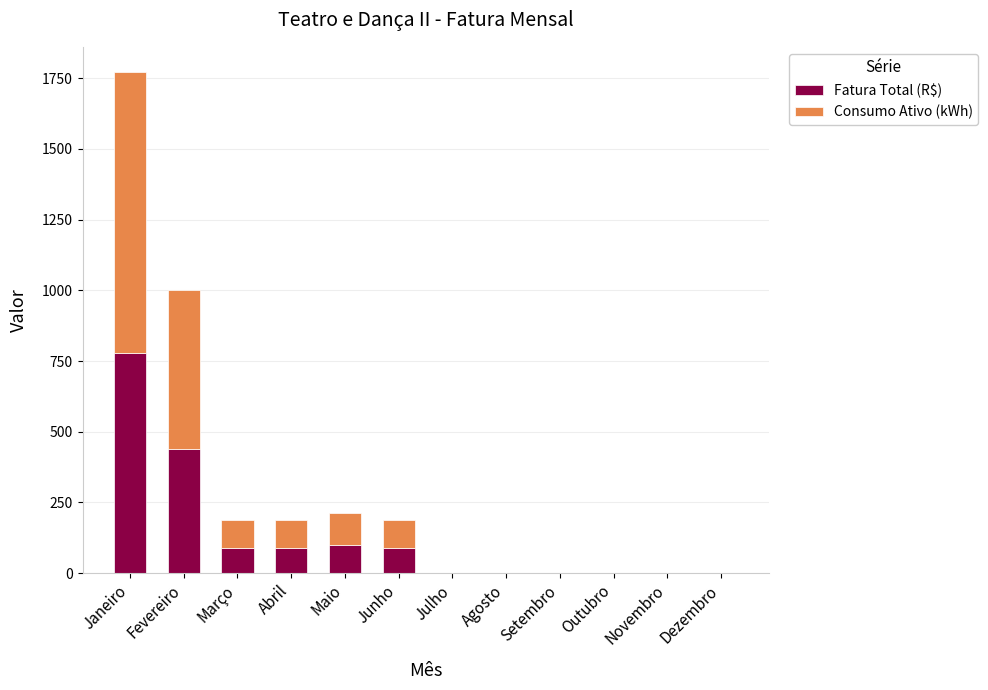

What is the maximum value for Fatura Total (R$)?

779.6